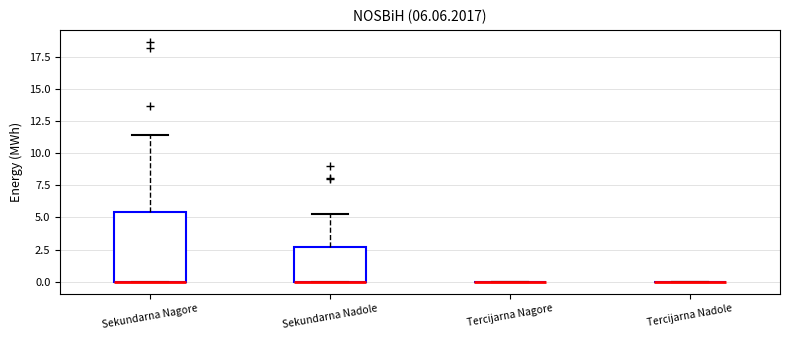

Which box is the tallest, from its lower edge to its upper edge?

Sekundarna Nagore